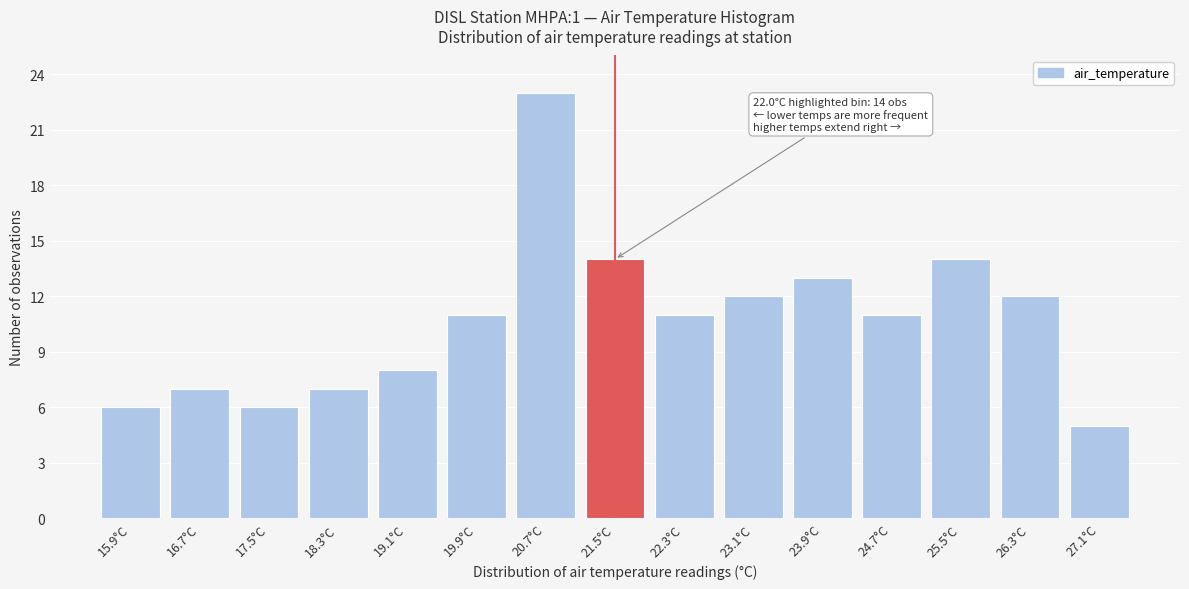

Reading left to right, extract all data points from this chart.

15.9°C=6	16.7°C=7	17.5°C=6	18.3°C=7	19.1°C=8	19.9°C=11	20.7°C=23	21.5°C=14	22.3°C=11	23.1°C=12	23.9°C=13	24.7°C=11	25.5°C=14	26.3°C=12	27.1°C=5